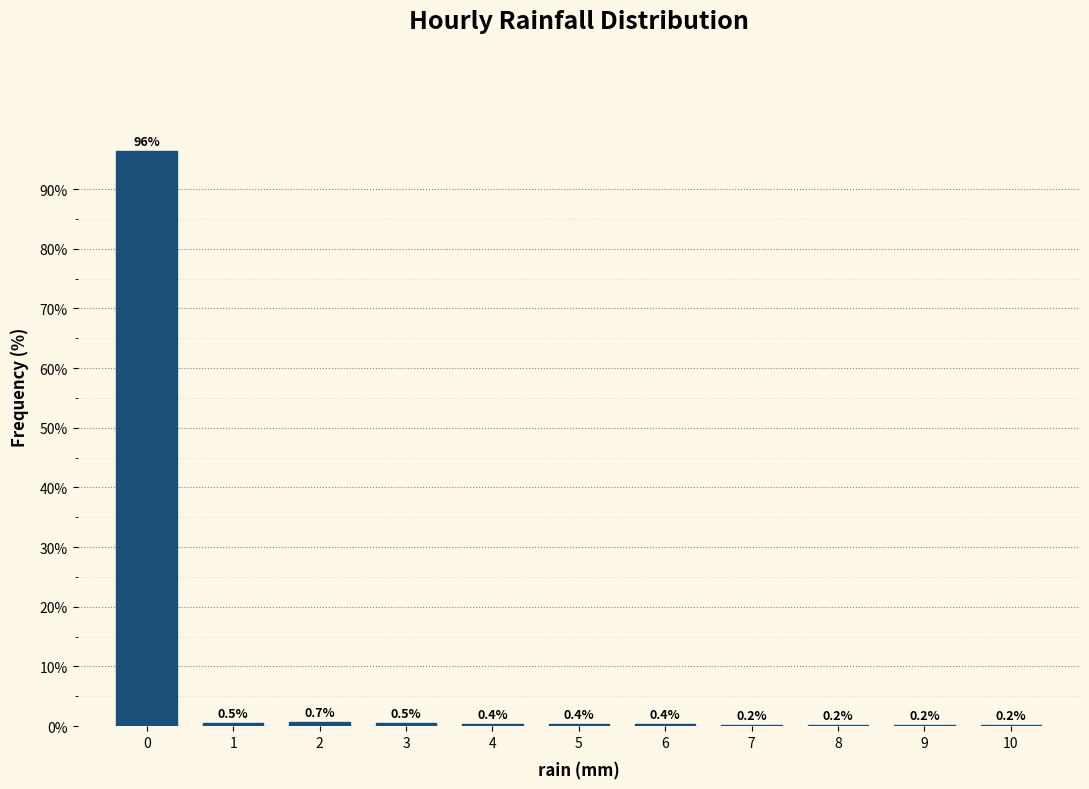

Reading left to right, list every bar in this chart as the range it spans on the x-axis followed by its height.

-0.5 to 0.5: 96.4
0.5 to 1.5: 0.5
1.5 to 2.5: 0.7
2.5 to 3.5: 0.5
3.5 to 4.5: 0.4
4.5 to 5.5: 0.4
5.5 to 6.5: 0.4
6.5 to 7.5: 0.2
7.5 to 8.5: 0.2
8.5 to 9.5: 0.2
9.5 to 10.5: 0.2